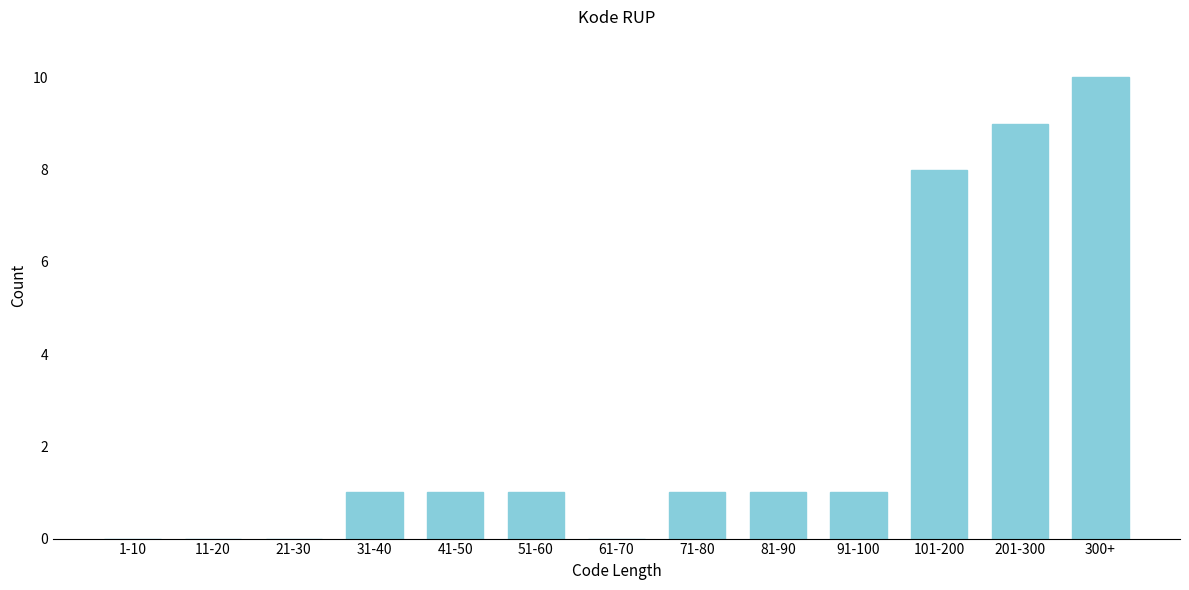

Reading left to right, extract all data points from this chart.

1-10=0	11-20=0	21-30=0	31-40=1	41-50=1	51-60=1	61-70=0	71-80=1	81-90=1	91-100=1	101-200=8	201-300=9	300+=10